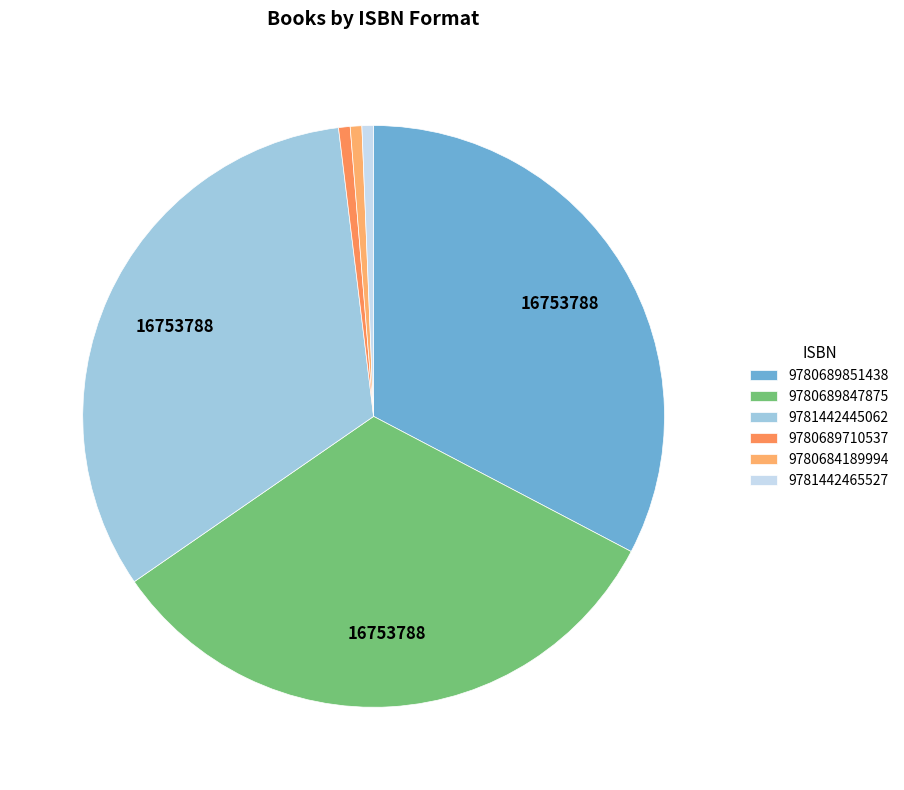

To the nearest percent, what is the average slice percentage?

17%